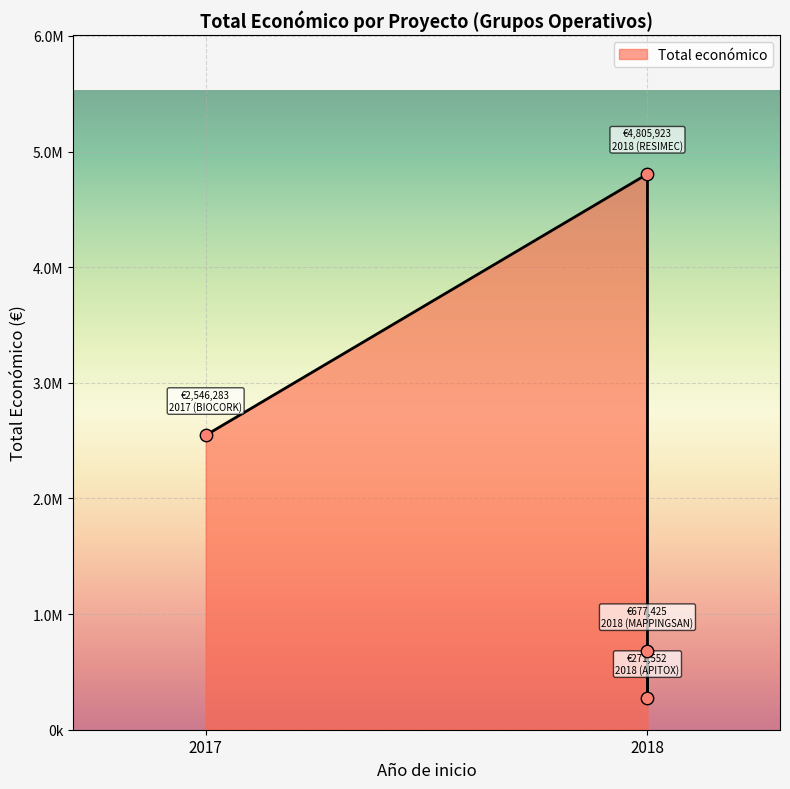

What is the change in value from 2018 (RESIMEC) to 2018 (APITOX)?

-4534371